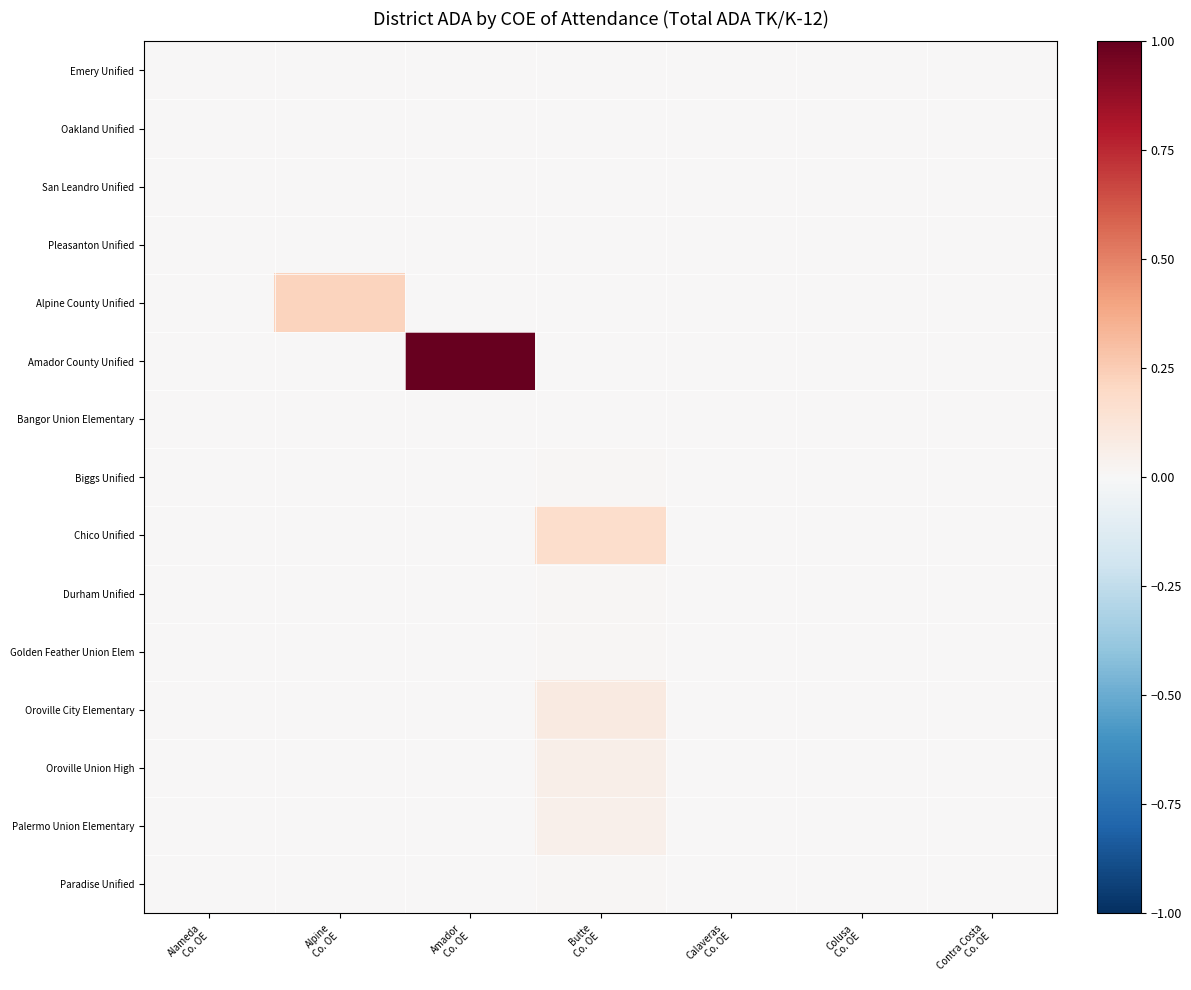

Reading left to right, extract all data points from this chart.

Emery Unified: Alameda
Co. OE=0.0	Alpine
Co. OE=0.0	Amador
Co. OE=0.0	Butte
Co. OE=0.0	Calaveras
Co. OE=0.0	Colusa
Co. OE=0.0	Contra Costa
Co. OE=0.0
Oakland Unified: Alameda
Co. OE=0.0	Alpine
Co. OE=0.0	Amador
Co. OE=0.0	Butte
Co. OE=0.0	Calaveras
Co. OE=0.0	Colusa
Co. OE=0.0	Contra Costa
Co. OE=0.0
San Leandro Unified: Alameda
Co. OE=0.0	Alpine
Co. OE=0.0	Amador
Co. OE=0.0	Butte
Co. OE=0.0	Calaveras
Co. OE=0.0	Colusa
Co. OE=0.0	Contra Costa
Co. OE=0.0
Pleasanton Unified: Alameda
Co. OE=0.0	Alpine
Co. OE=0.0	Amador
Co. OE=0.0	Butte
Co. OE=0.0	Calaveras
Co. OE=0.0	Colusa
Co. OE=0.0	Contra Costa
Co. OE=0.0
Alpine County Unified: Alameda
Co. OE=0.0	Alpine
Co. OE=0.2	Amador
Co. OE=0.0	Butte
Co. OE=0.0	Calaveras
Co. OE=0.0	Colusa
Co. OE=0.0	Contra Costa
Co. OE=0.0
Amador County Unified: Alameda
Co. OE=0.0	Alpine
Co. OE=0.0	Amador
Co. OE=1.0	Butte
Co. OE=0.0	Calaveras
Co. OE=0.0	Colusa
Co. OE=0.0	Contra Costa
Co. OE=0.0
Bangor Union Elementary: Alameda
Co. OE=0.0	Alpine
Co. OE=0.0	Amador
Co. OE=0.0	Butte
Co. OE=0.0	Calaveras
Co. OE=0.0	Colusa
Co. OE=0.0	Contra Costa
Co. OE=0.0
Biggs Unified: Alameda
Co. OE=0.0	Alpine
Co. OE=0.0	Amador
Co. OE=0.0	Butte
Co. OE=0.0	Calaveras
Co. OE=0.0	Colusa
Co. OE=0.0	Contra Costa
Co. OE=0.0
Chico Unified: Alameda
Co. OE=0.0	Alpine
Co. OE=0.0	Amador
Co. OE=0.0	Butte
Co. OE=0.2	Calaveras
Co. OE=0.0	Colusa
Co. OE=0.0	Contra Costa
Co. OE=0.0
Durham Unified: Alameda
Co. OE=0.0	Alpine
Co. OE=0.0	Amador
Co. OE=0.0	Butte
Co. OE=0.0	Calaveras
Co. OE=0.0	Colusa
Co. OE=0.0	Contra Costa
Co. OE=0.0
Golden Feather Union Elem: Alameda
Co. OE=0.0	Alpine
Co. OE=0.0	Amador
Co. OE=0.0	Butte
Co. OE=0.0	Calaveras
Co. OE=0.0	Colusa
Co. OE=0.0	Contra Costa
Co. OE=0.0
Oroville City Elementary: Alameda
Co. OE=0.0	Alpine
Co. OE=0.0	Amador
Co. OE=0.0	Butte
Co. OE=0.1	Calaveras
Co. OE=0.0	Colusa
Co. OE=0.0	Contra Costa
Co. OE=0.0
Oroville Union High: Alameda
Co. OE=0.0	Alpine
Co. OE=0.0	Amador
Co. OE=0.0	Butte
Co. OE=0.1	Calaveras
Co. OE=0.0	Colusa
Co. OE=0.0	Contra Costa
Co. OE=0.0
Palermo Union Elementary: Alameda
Co. OE=0.0	Alpine
Co. OE=0.0	Amador
Co. OE=0.0	Butte
Co. OE=0.1	Calaveras
Co. OE=0.0	Colusa
Co. OE=0.0	Contra Costa
Co. OE=0.0
Paradise Unified: Alameda
Co. OE=0.0	Alpine
Co. OE=0.0	Amador
Co. OE=0.0	Butte
Co. OE=0.0	Calaveras
Co. OE=0.0	Colusa
Co. OE=0.0	Contra Costa
Co. OE=0.0